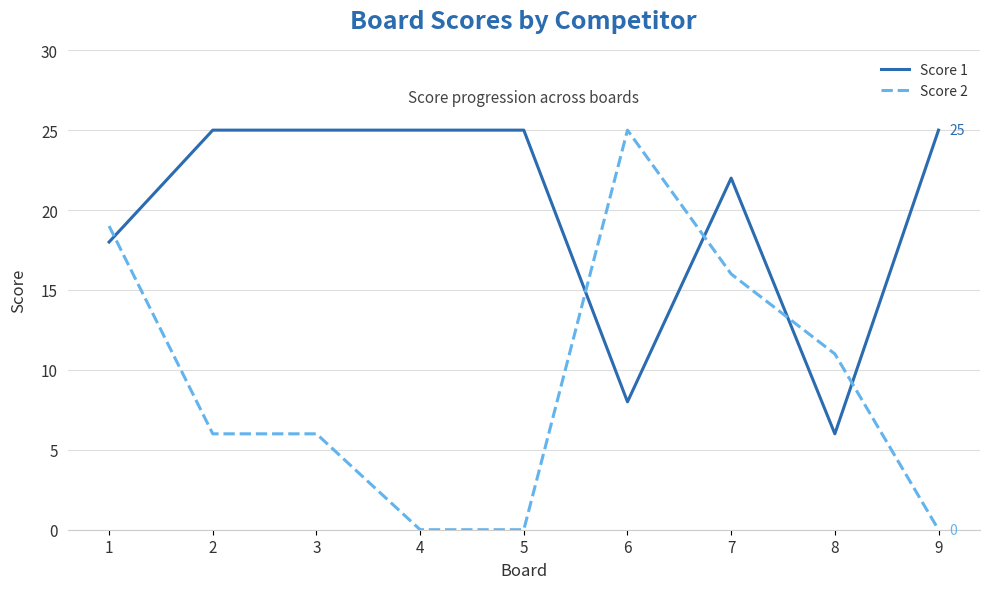

Which series has the widest spread of values?

Score 2